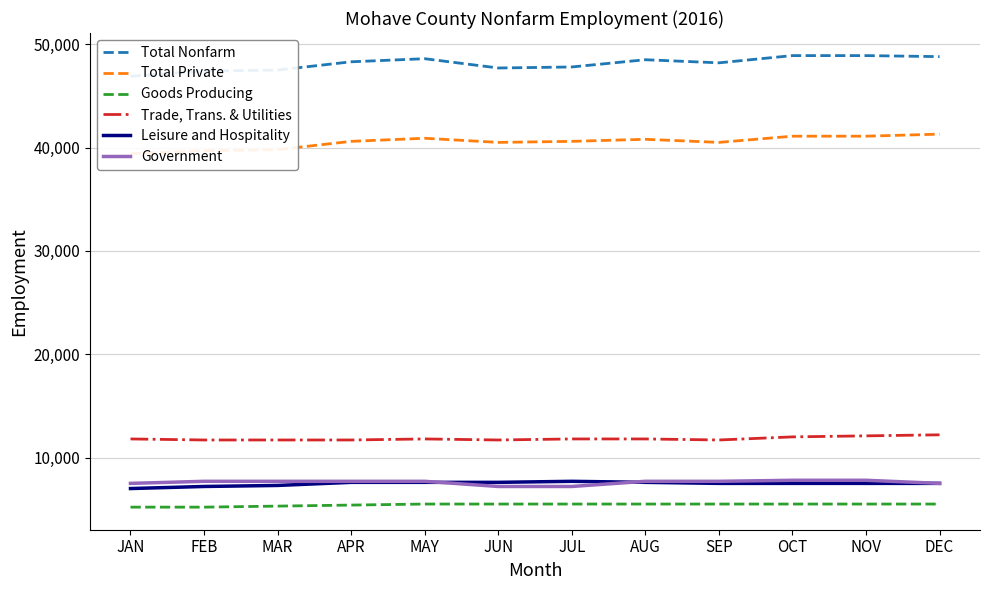

True or false: Goods Producing has more than 1 points higher than both neighbors.

False